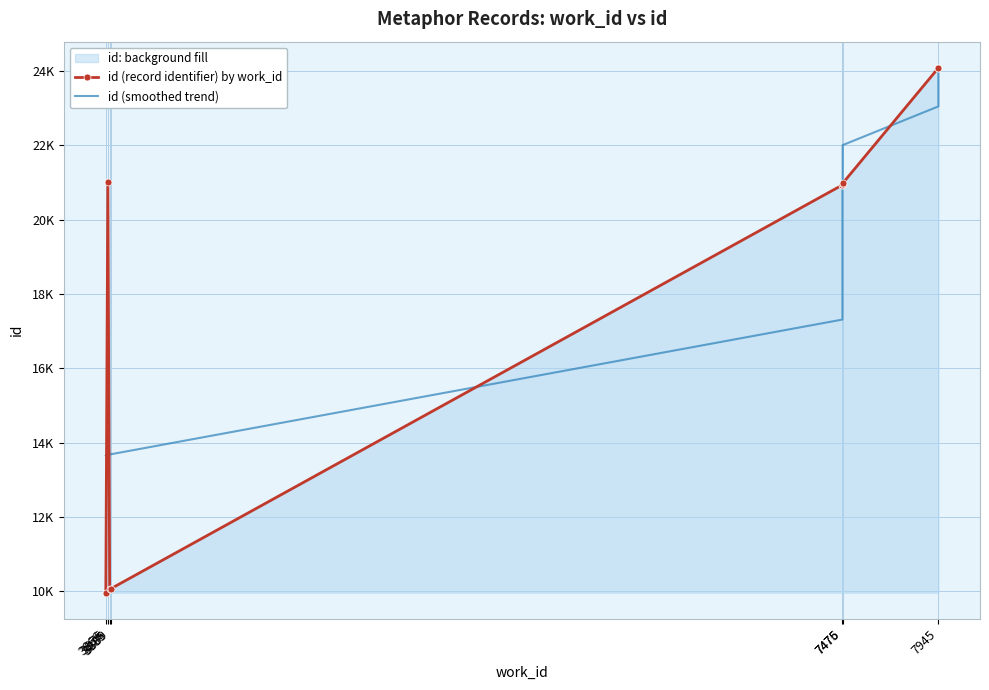

Is it true that id (smoothed trend) equals 24215.9 at 3866?

False